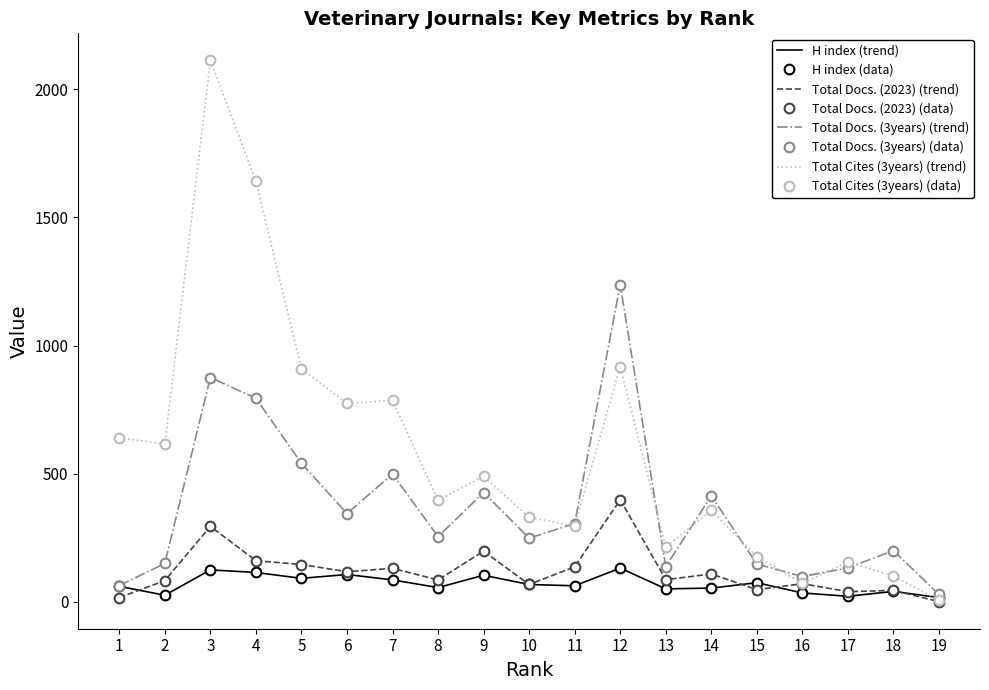

What is the total value across all series at 7?

1499